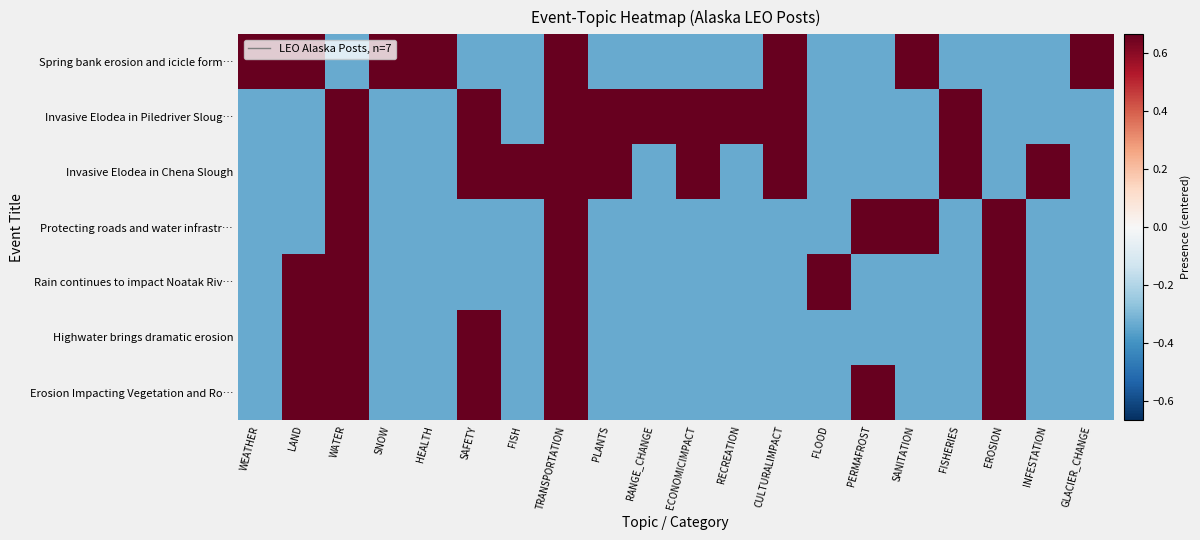

Reading left to right, what are all the values shown in this chart?

Spring bank erosion and icicle form…: WEATHER=0.7	LAND=0.7	WATER=-0.3	SNOW=0.7	HEALTH=0.7	SAFETY=-0.3	FISH=-0.3	TRANSPORTATION=0.7	PLANTS=-0.3	RANGE_CHANGE=-0.3	ECONOMICIMPACT=-0.3	RECREATION=-0.3	CULTURALIMPACT=0.7	FLOOD=-0.3	PERMAFROST=-0.3	SANITATION=0.7	FISHERIES=-0.3	EROSION=-0.3	INFESTATION=-0.3	GLACIER_CHANGE=0.7
Invasive Elodea in Piledriver Sloug…: WEATHER=-0.3	LAND=-0.3	WATER=0.7	SNOW=-0.3	HEALTH=-0.3	SAFETY=0.7	FISH=-0.3	TRANSPORTATION=0.7	PLANTS=0.7	RANGE_CHANGE=0.7	ECONOMICIMPACT=0.7	RECREATION=0.7	CULTURALIMPACT=0.7	FLOOD=-0.3	PERMAFROST=-0.3	SANITATION=-0.3	FISHERIES=0.7	EROSION=-0.3	INFESTATION=-0.3	GLACIER_CHANGE=-0.3
Invasive Elodea in Chena Slough: WEATHER=-0.3	LAND=-0.3	WATER=0.7	SNOW=-0.3	HEALTH=-0.3	SAFETY=0.7	FISH=0.7	TRANSPORTATION=0.7	PLANTS=0.7	RANGE_CHANGE=-0.3	ECONOMICIMPACT=0.7	RECREATION=-0.3	CULTURALIMPACT=0.7	FLOOD=-0.3	PERMAFROST=-0.3	SANITATION=-0.3	FISHERIES=0.7	EROSION=-0.3	INFESTATION=0.7	GLACIER_CHANGE=-0.3
Protecting roads and water infrastr…: WEATHER=-0.3	LAND=-0.3	WATER=0.7	SNOW=-0.3	HEALTH=-0.3	SAFETY=-0.3	FISH=-0.3	TRANSPORTATION=0.7	PLANTS=-0.3	RANGE_CHANGE=-0.3	ECONOMICIMPACT=-0.3	RECREATION=-0.3	CULTURALIMPACT=-0.3	FLOOD=-0.3	PERMAFROST=0.7	SANITATION=0.7	FISHERIES=-0.3	EROSION=0.7	INFESTATION=-0.3	GLACIER_CHANGE=-0.3
Rain continues to impact Noatak Riv…: WEATHER=-0.3	LAND=0.7	WATER=0.7	SNOW=-0.3	HEALTH=-0.3	SAFETY=-0.3	FISH=-0.3	TRANSPORTATION=0.7	PLANTS=-0.3	RANGE_CHANGE=-0.3	ECONOMICIMPACT=-0.3	RECREATION=-0.3	CULTURALIMPACT=-0.3	FLOOD=0.7	PERMAFROST=-0.3	SANITATION=-0.3	FISHERIES=-0.3	EROSION=0.7	INFESTATION=-0.3	GLACIER_CHANGE=-0.3
Highwater brings dramatic erosion: WEATHER=-0.3	LAND=0.7	WATER=0.7	SNOW=-0.3	HEALTH=-0.3	SAFETY=0.7	FISH=-0.3	TRANSPORTATION=0.7	PLANTS=-0.3	RANGE_CHANGE=-0.3	ECONOMICIMPACT=-0.3	RECREATION=-0.3	CULTURALIMPACT=-0.3	FLOOD=-0.3	PERMAFROST=-0.3	SANITATION=-0.3	FISHERIES=-0.3	EROSION=0.7	INFESTATION=-0.3	GLACIER_CHANGE=-0.3
Erosion Impacting Vegetation and Ro…: WEATHER=-0.3	LAND=0.7	WATER=0.7	SNOW=-0.3	HEALTH=-0.3	SAFETY=0.7	FISH=-0.3	TRANSPORTATION=0.7	PLANTS=-0.3	RANGE_CHANGE=-0.3	ECONOMICIMPACT=-0.3	RECREATION=-0.3	CULTURALIMPACT=-0.3	FLOOD=-0.3	PERMAFROST=0.7	SANITATION=-0.3	FISHERIES=-0.3	EROSION=0.7	INFESTATION=-0.3	GLACIER_CHANGE=-0.3